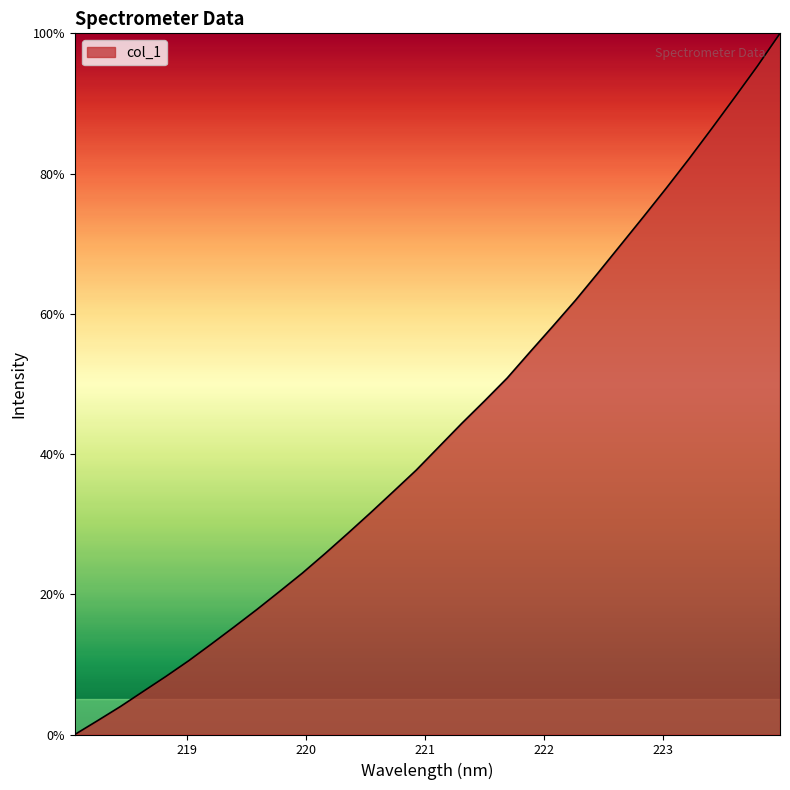

What is the difference between the maximum and minimum values?

100.0